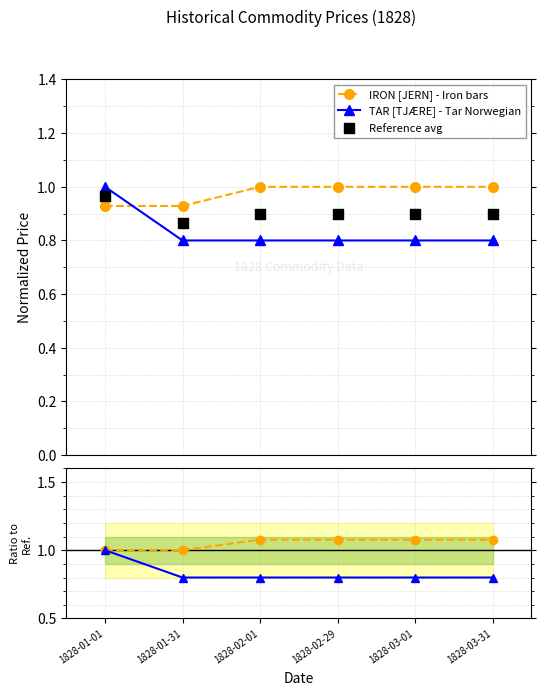

At which category is the sum across all series the highest?

1828-01-01